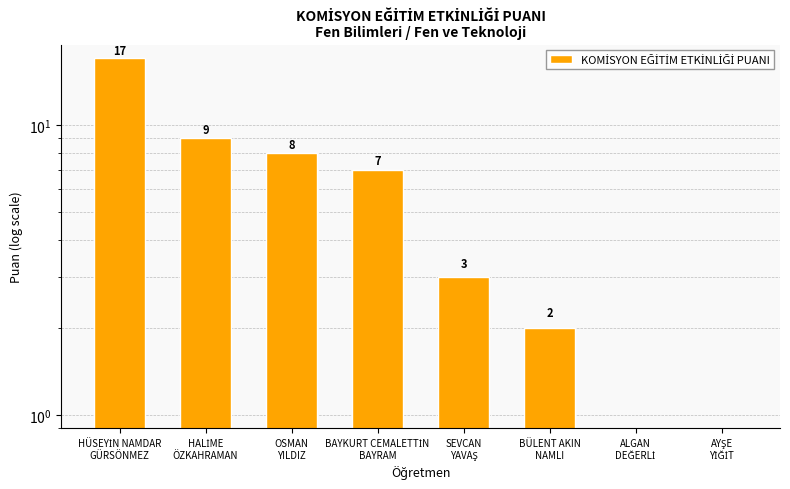

What is the label of the 8th bar from the right?

HÜSEYİN NAMDAR
GÜRSÖNMEZ